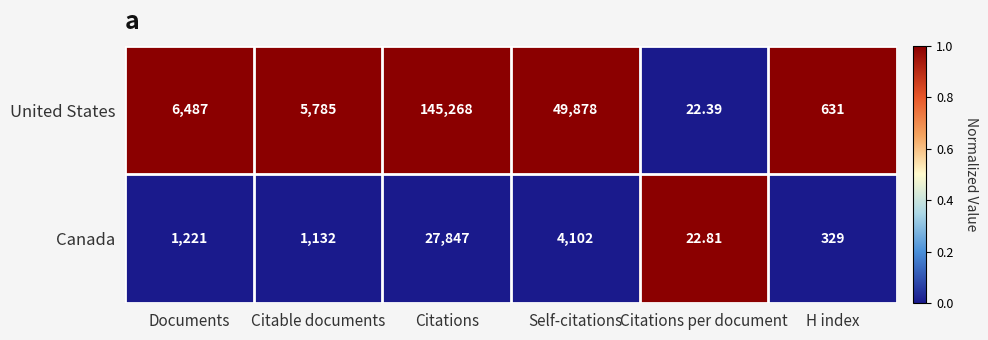

Which category has the highest value in the Canada series?

Citations